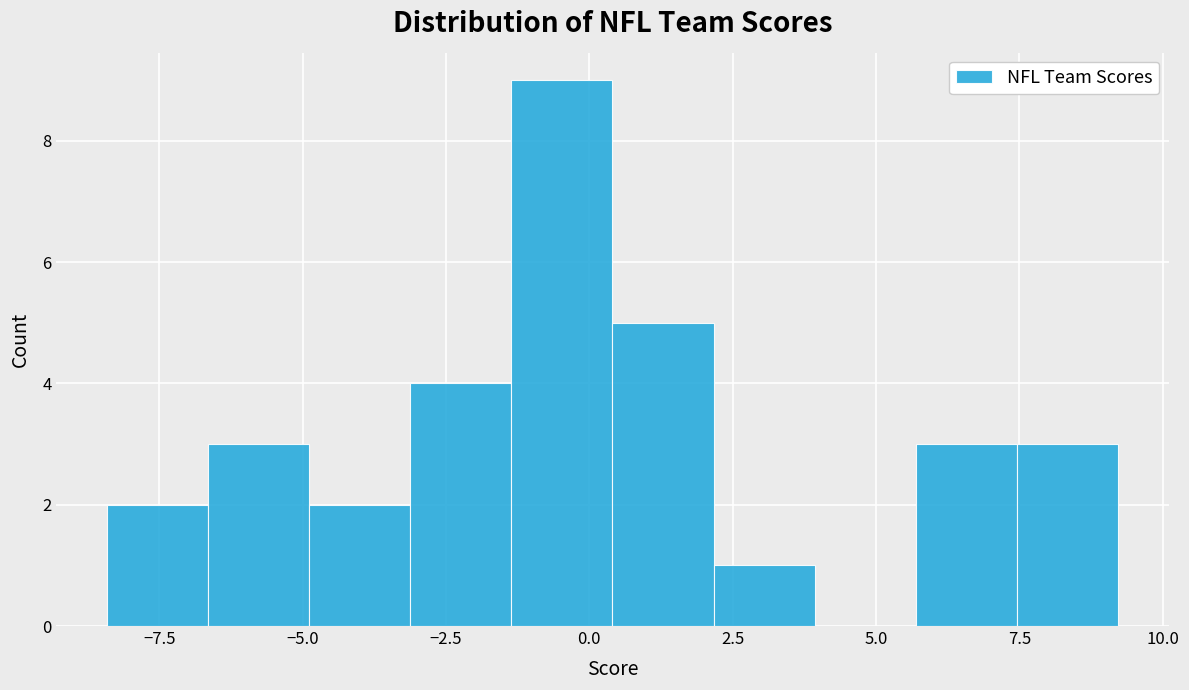

Read against the x-axis, roughly where is the centre of the tallest bar?

-0.5